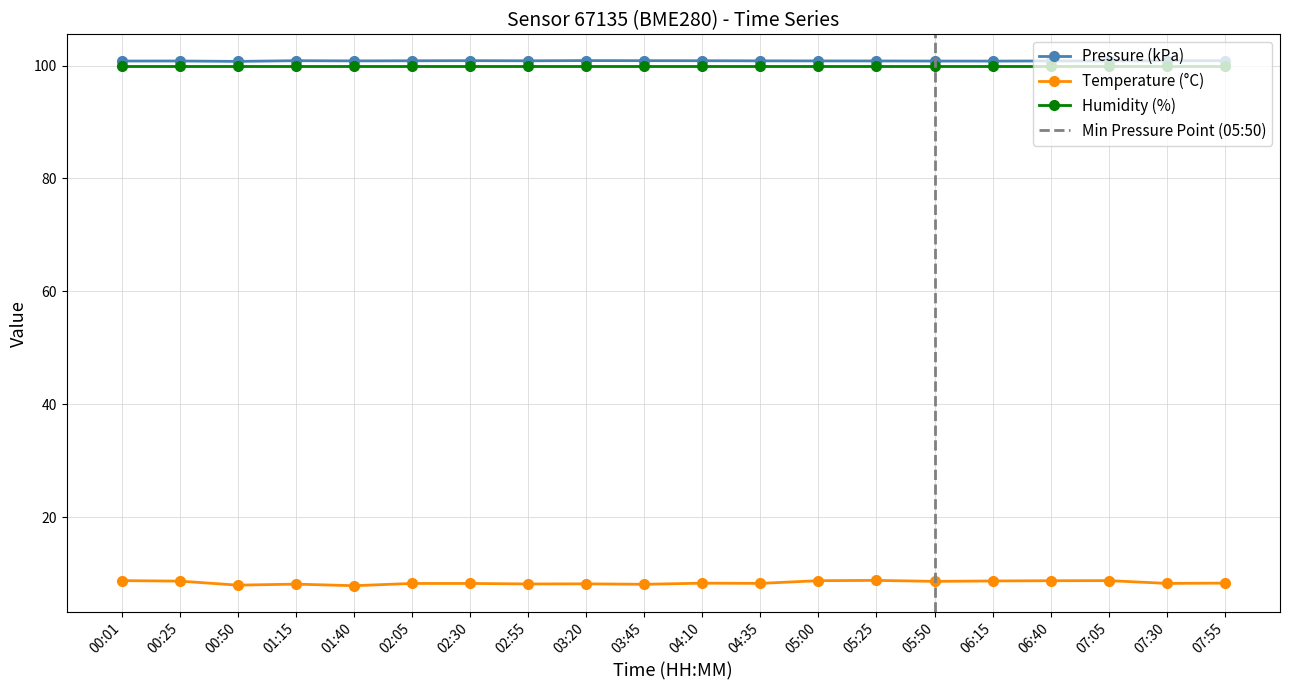

In Pressure (Pa), how many points are higher than both neighbors (excluding endpoints)?

4